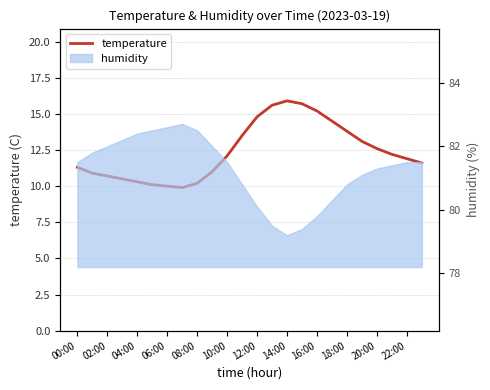

What is the difference between the values at 02:00 and 18?

2.9